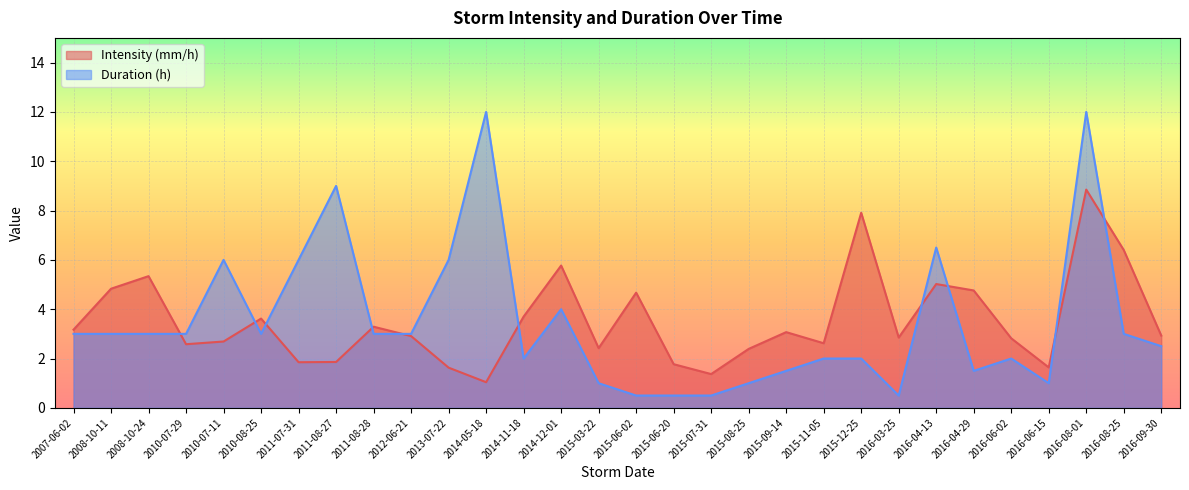

The value of Intensity (mm/h) at 2010-07-11 is 0.9. True or false?

False